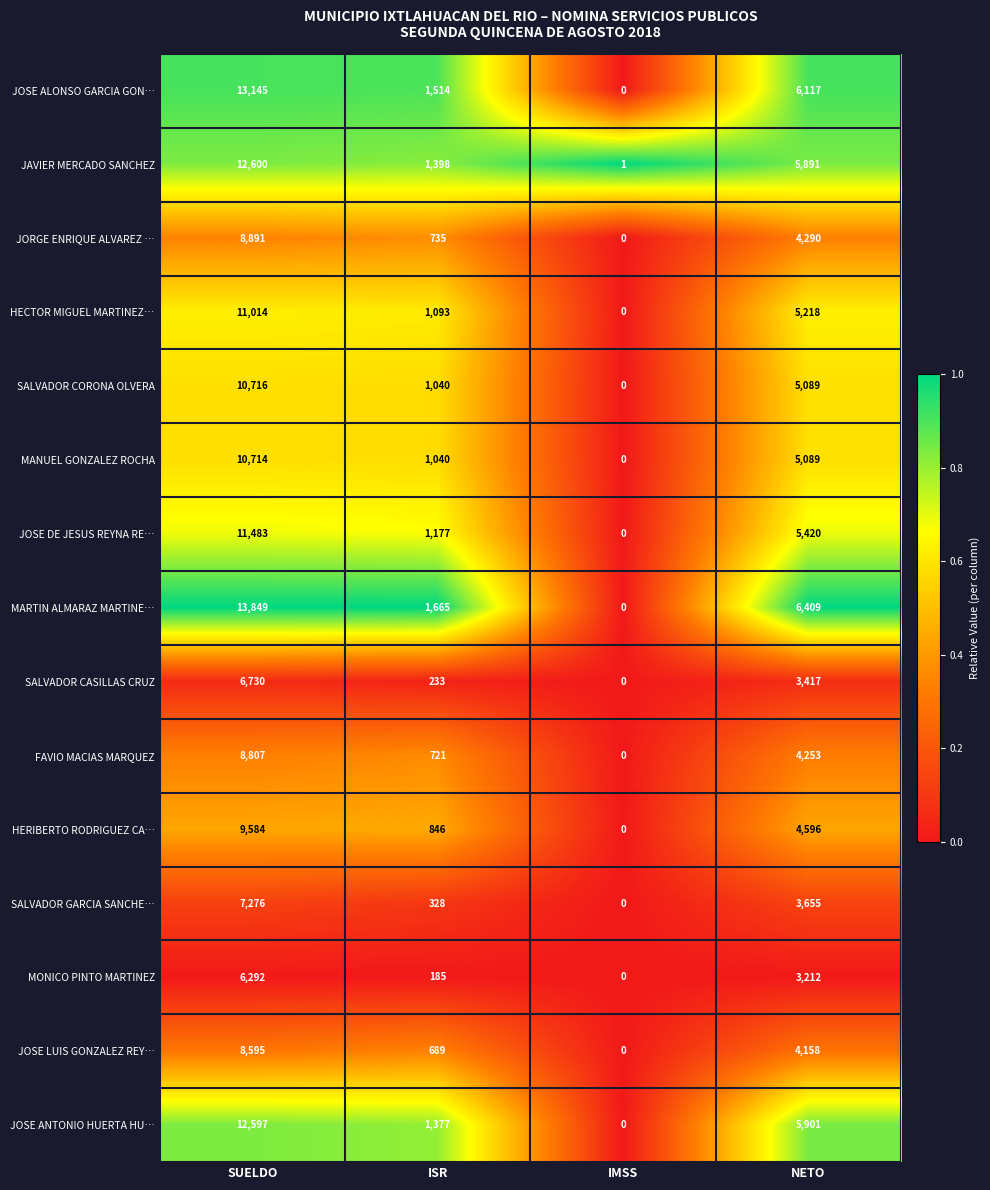

What is the sum of all JAVIER MERCADO SANCHEZ values?

19890